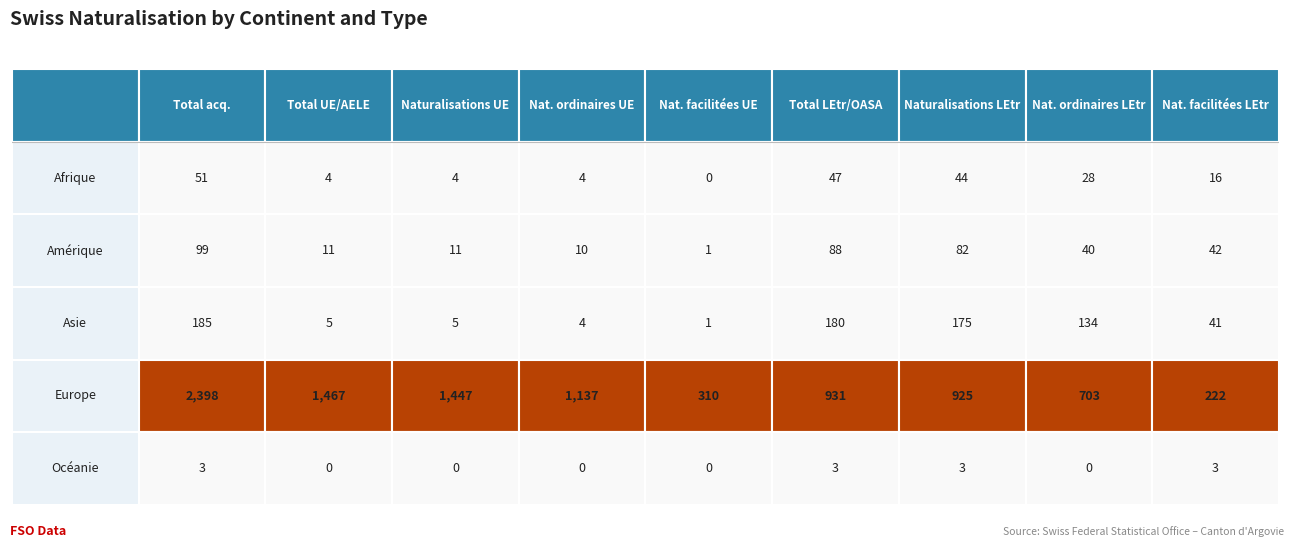

What is the average value of the Europe series?

1060